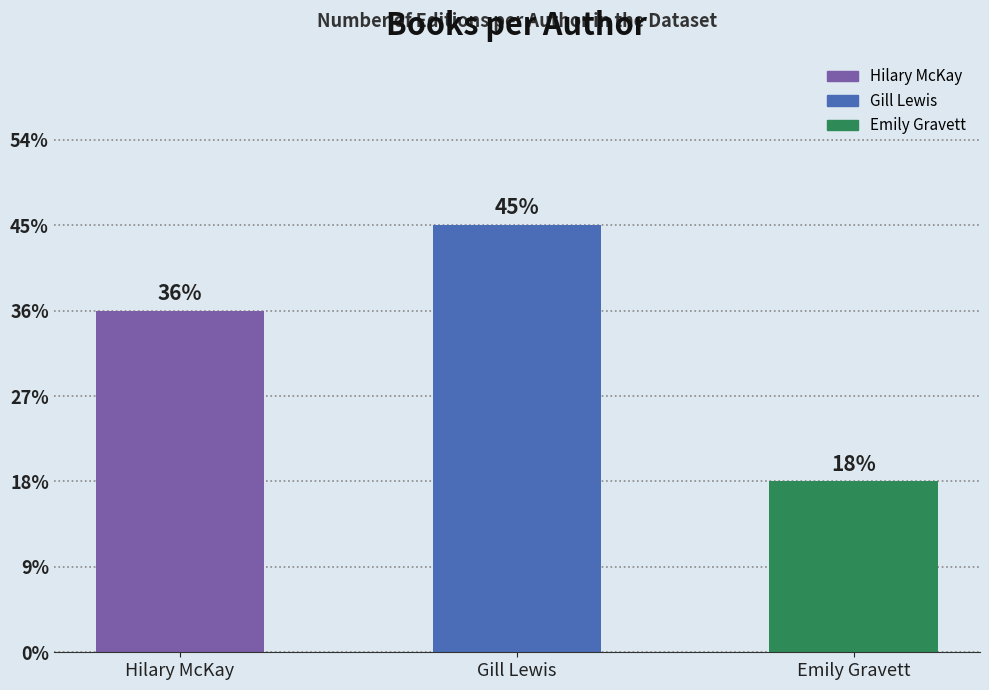

Does the chart contain any negative values?

No